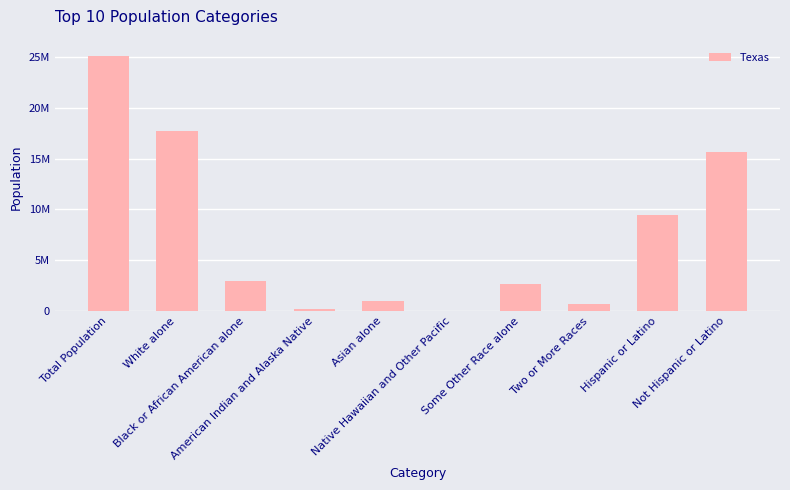

Approximately how many times larger is the value at American Indian and Alaska Native compared to Some Other Race alone?

0.1